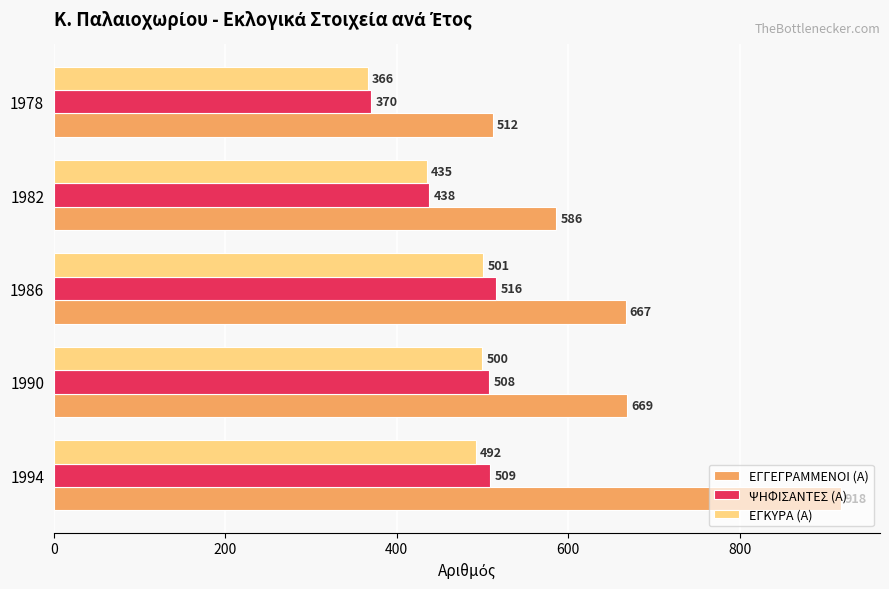

The ΕΓΓΕΓΡΑΜΜΕΝΟΙ (Α) series shows 1091 at 1990. True or false?

False